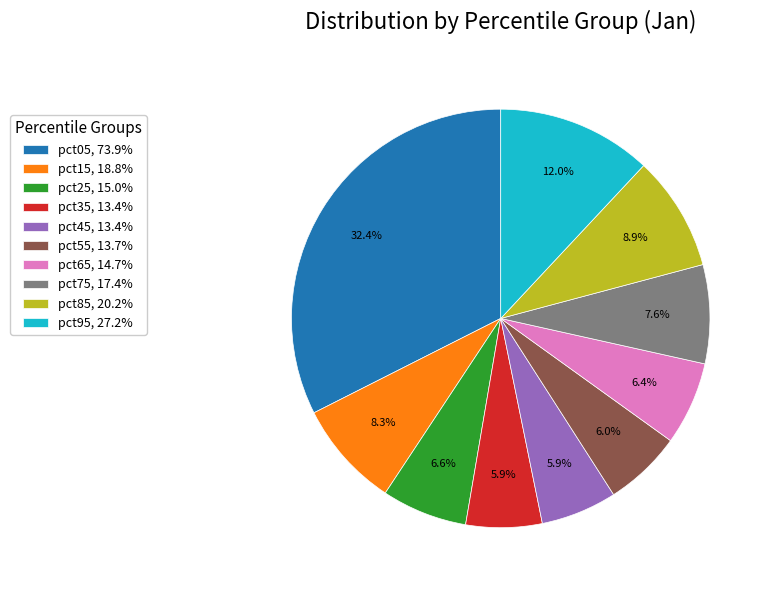

How many slices are in this pie chart?

10